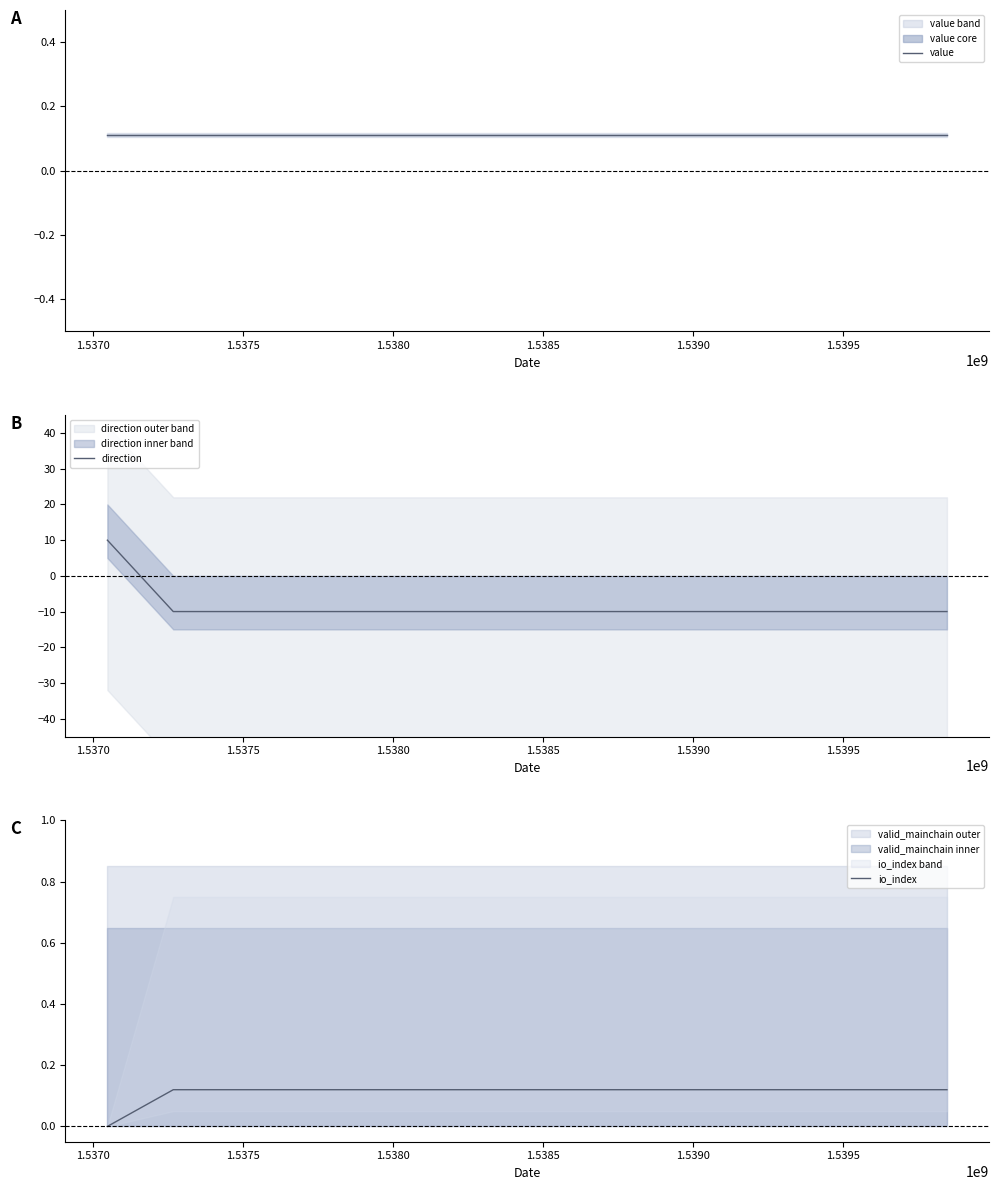

What is the value of the value point at the 2nd from the left?

0.1